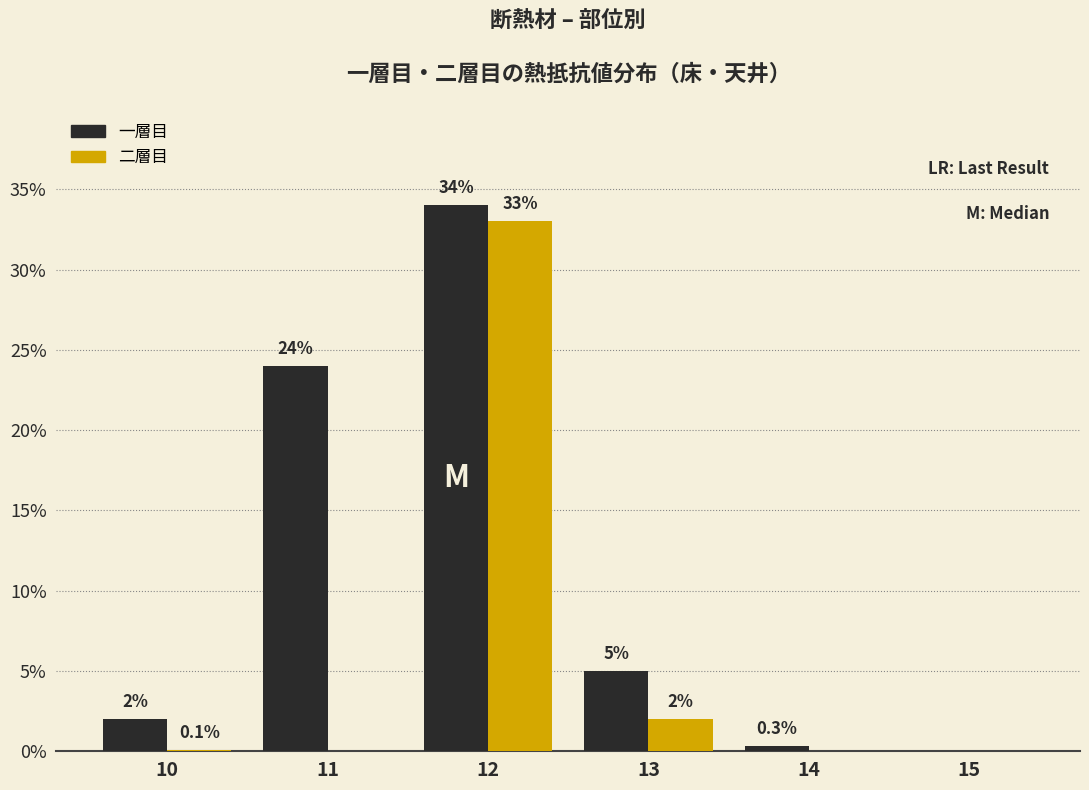

Which series has the widest spread of values?

一層目